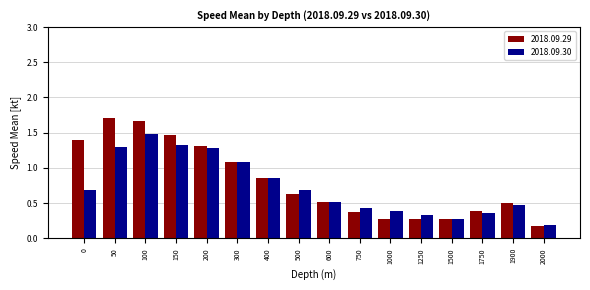

At how many categories does at least one series exceed 1?

6